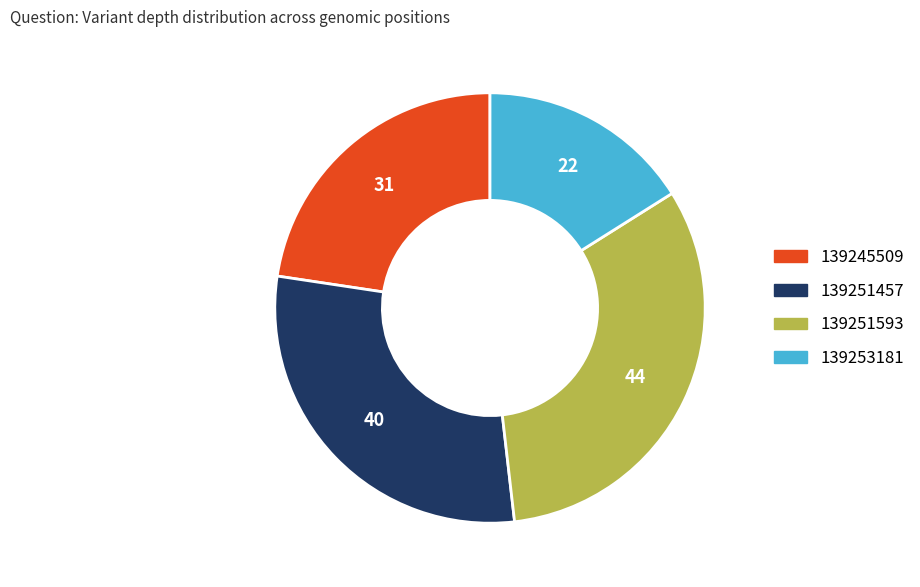

The 139251457 slice represents 29% of the pie. True or false?

True